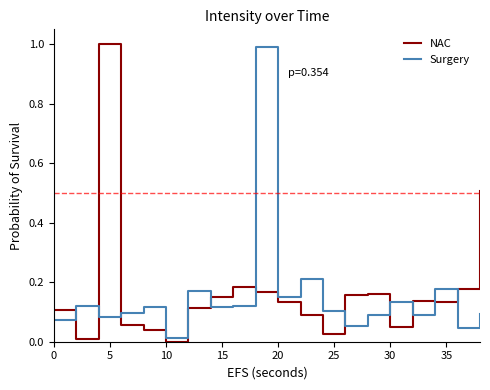

How many categories are shown in the chart?

20